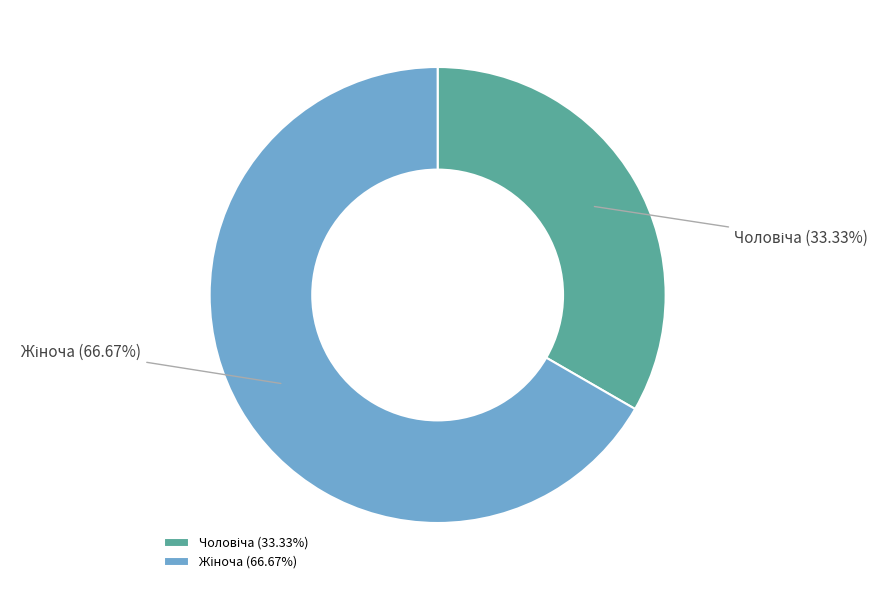

Is there a majority slice in this chart?

Yes